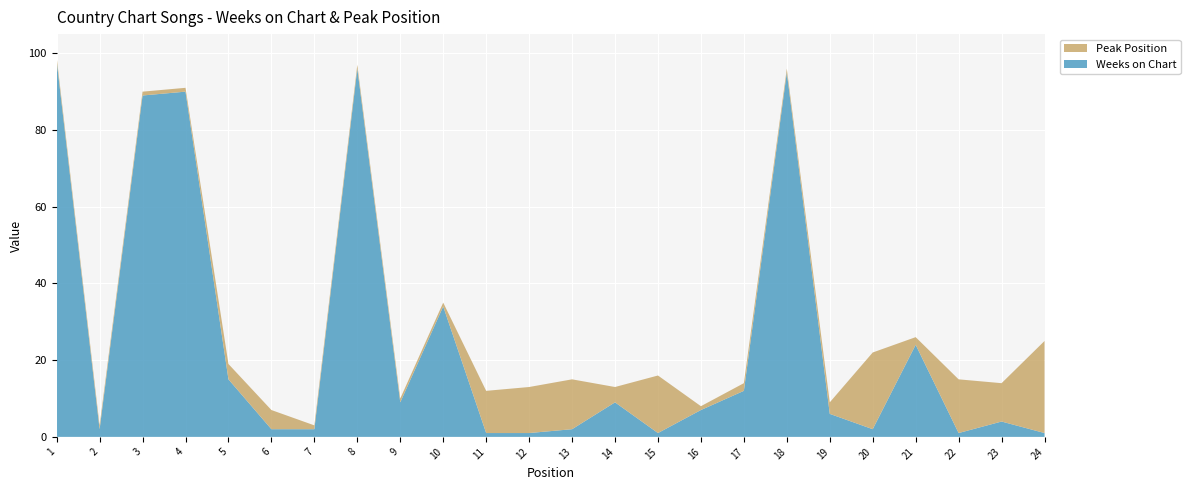

Reading left to right, transcribe all the data shown in this chart.

Weeks on Chart: 98	2	89	90	15	2	2	96	9	34	1	1	2	9	1	7	12	95	6	2	24	1	4	1
Peak Position: 1	1	1	1	4	5	1	1	1	1	11	12	13	4	15	1	2	1	3	20	2	14	10	24